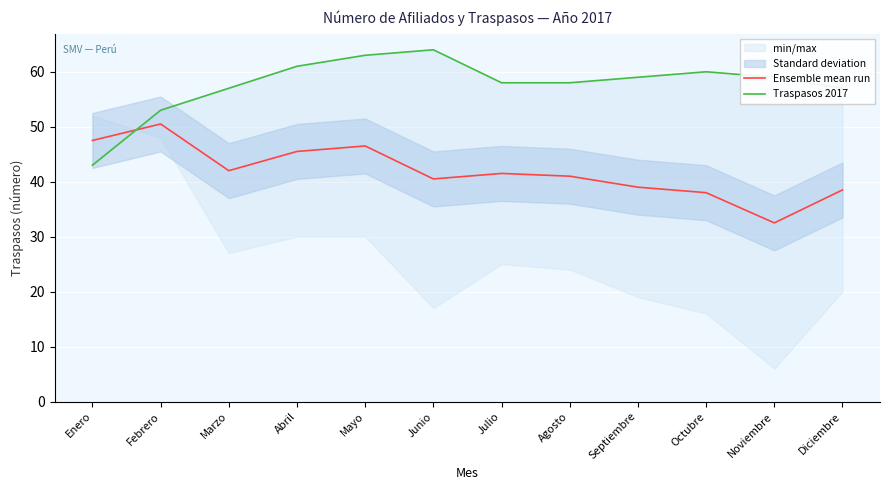

How many values in the Traspasos 2017 series are below 59?

6